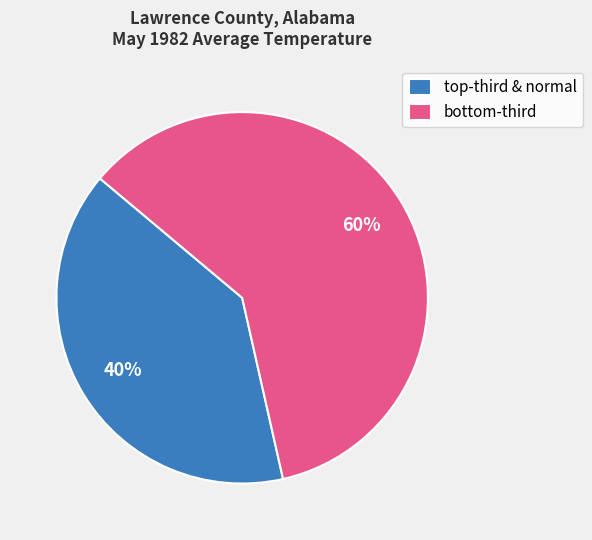

Rank the categories by value from lowest to highest.

top-third & normal, bottom-third